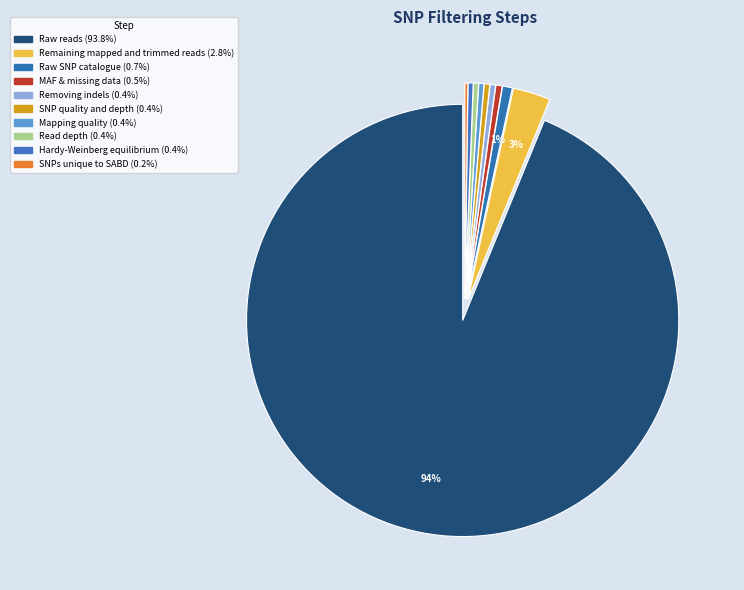

What is the total percentage of Removing indels and Mapping quality?

0.8%